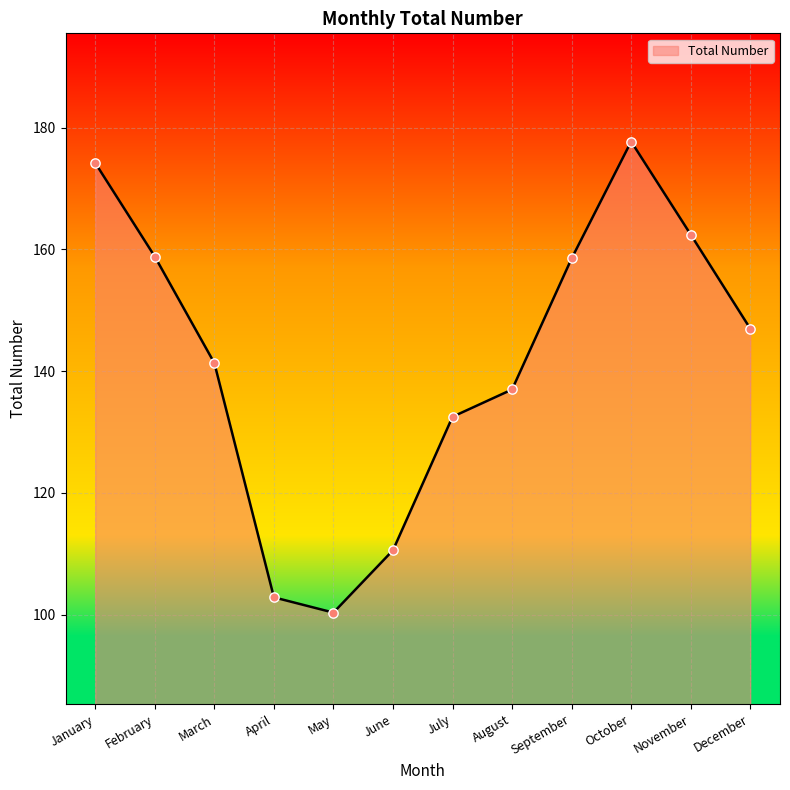

What is the ratio of the value at March to the value at January?

0.8